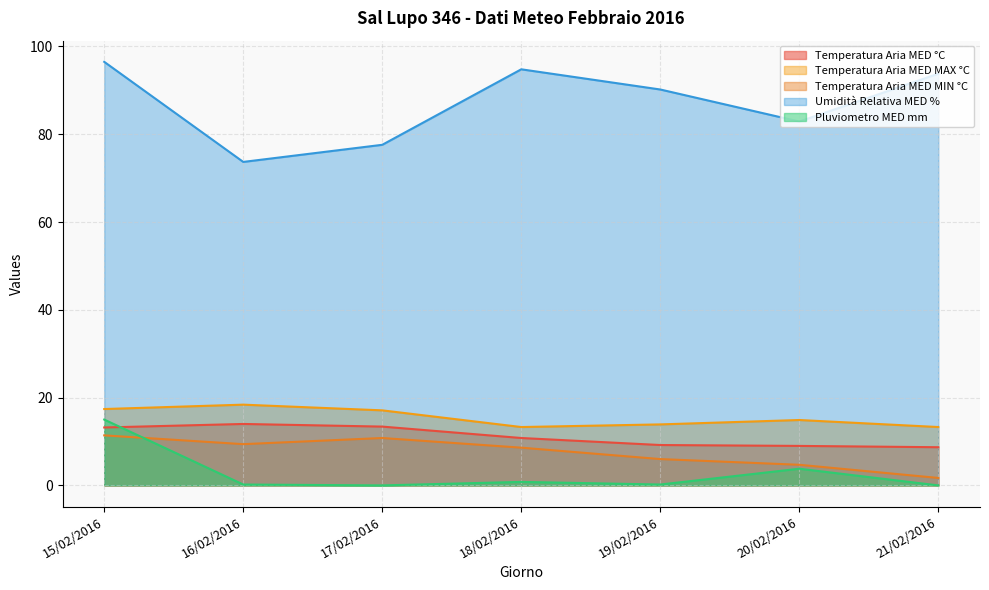

What position from the right is 19/02/2016?

3